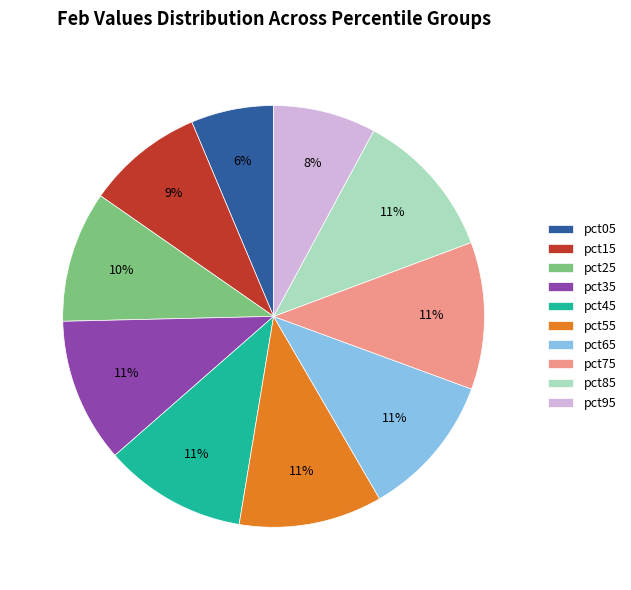

How many slices are in this pie chart?

10